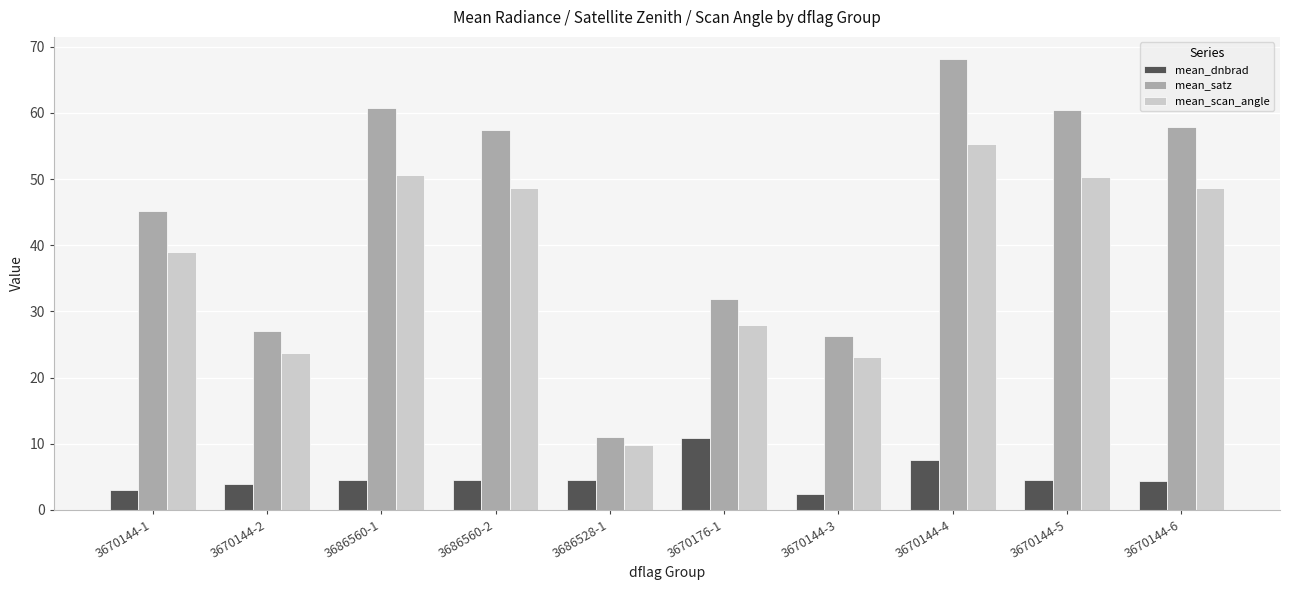

What is the spread (max minus min) of values at 3686560-2?

52.9